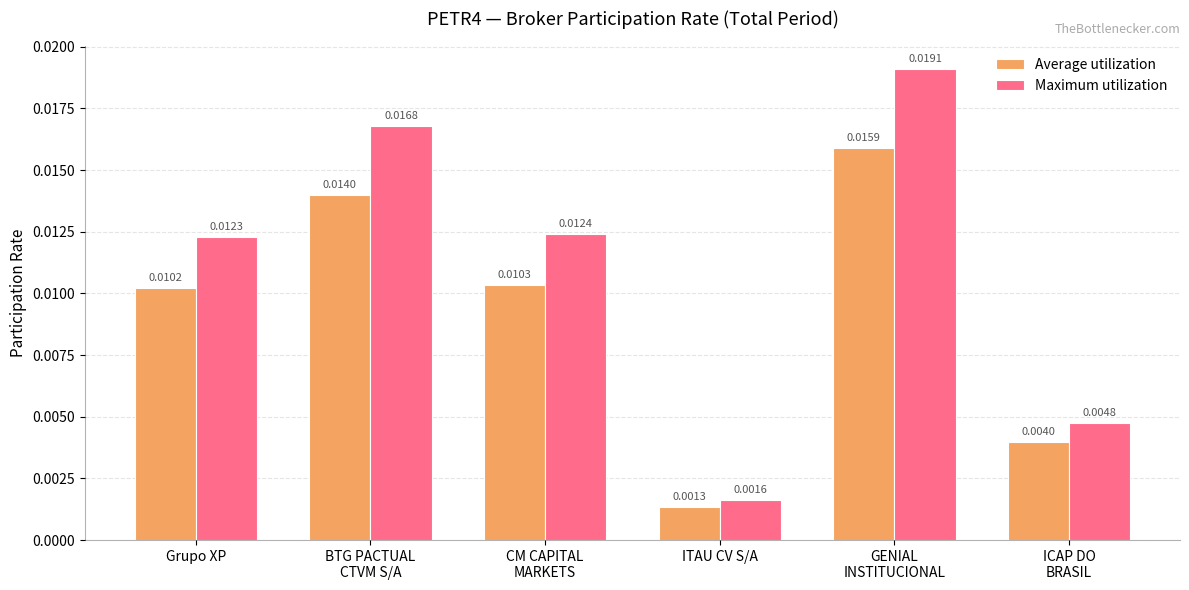

Rank the series by their maximum value, from highest to lowest.

Maximum utilization, Average utilization